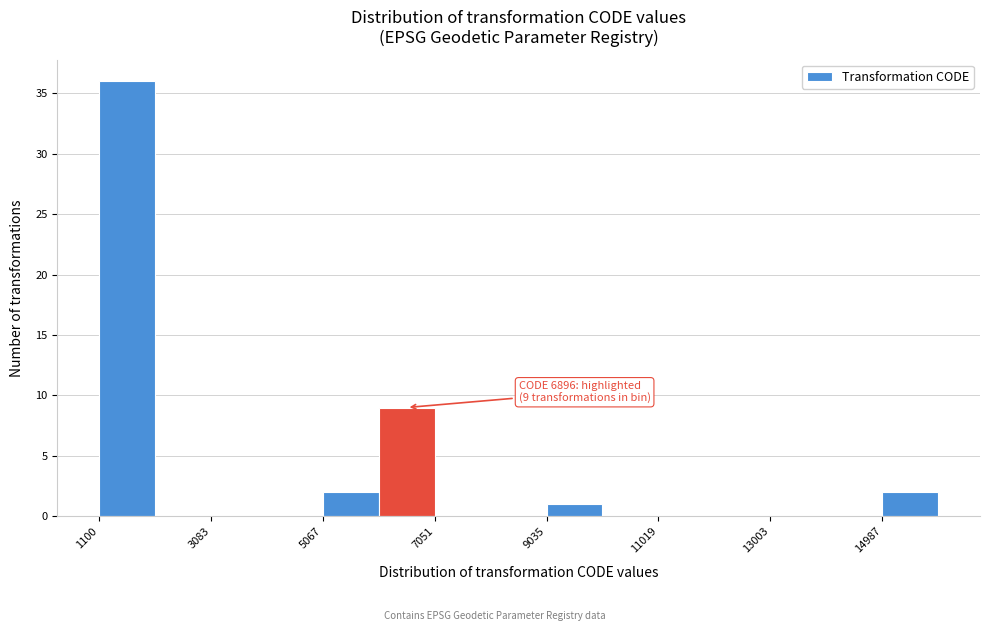

Over which range of the x-axis is the bar tallest?

1200 to 2000